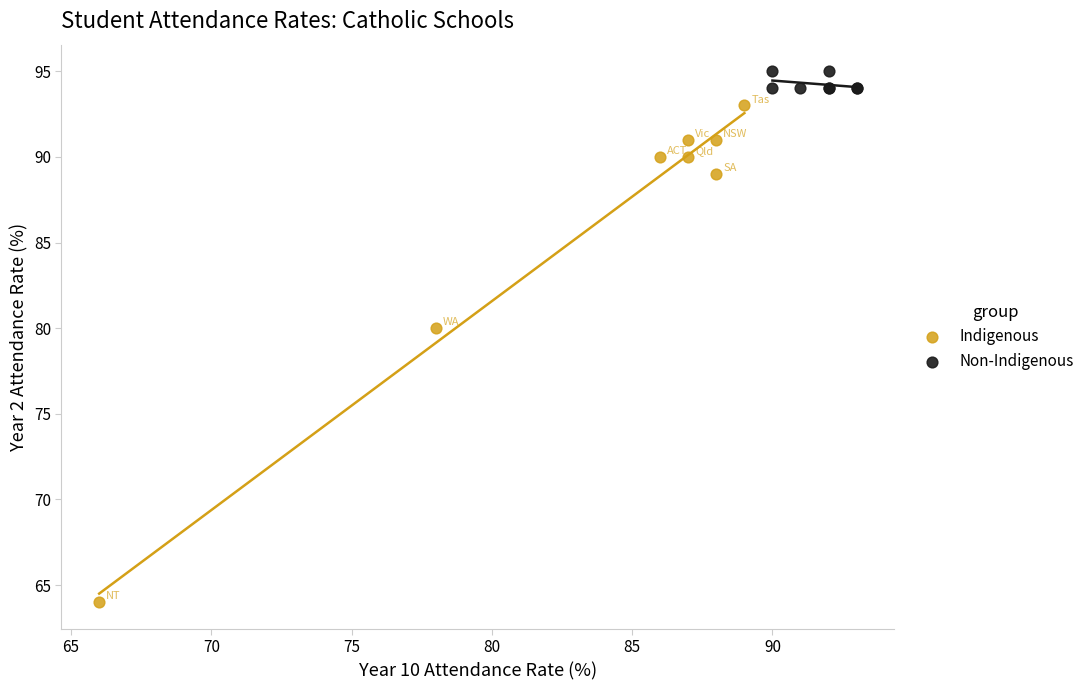

Which series reaches the maximum Y coordinate?

Non-Indigenous